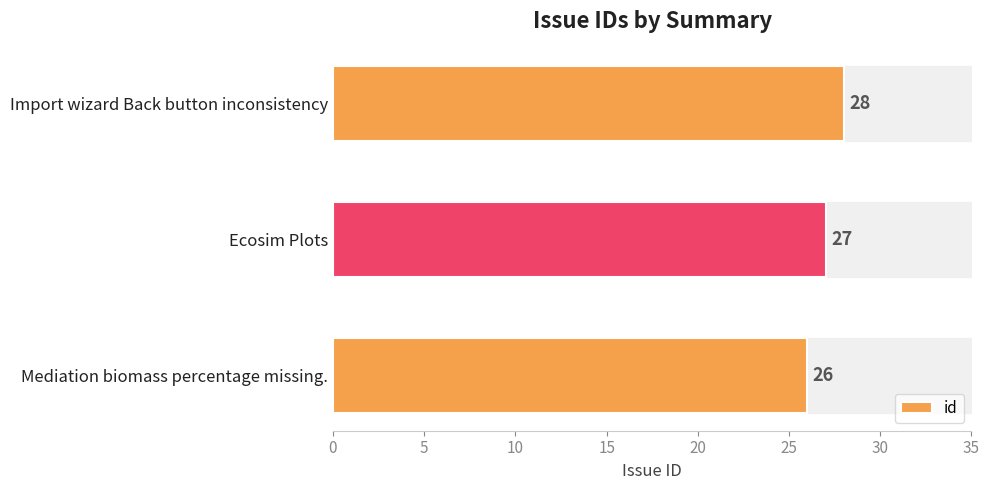

The value at Mediation biomass percentage missing. is 26. True or false?

True